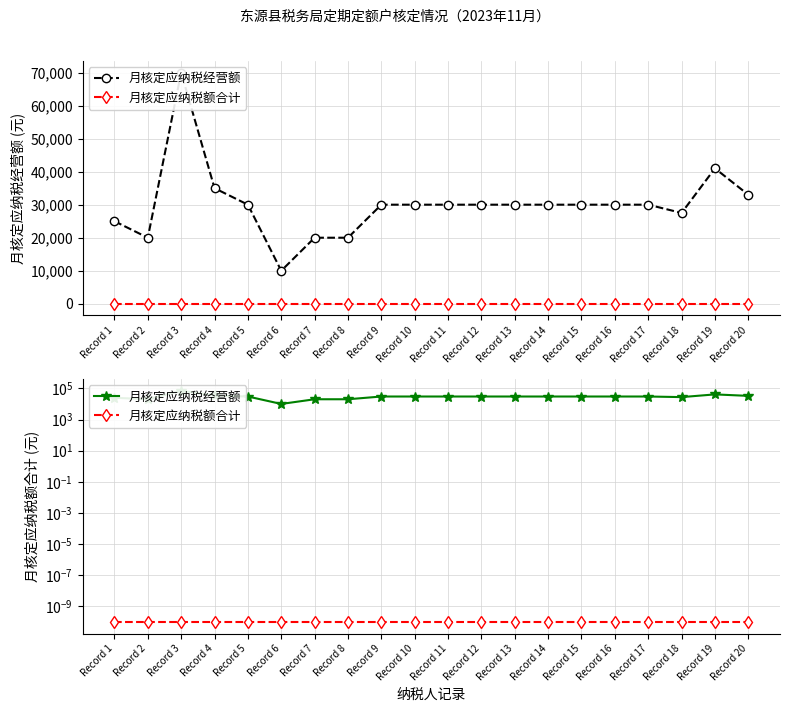

What are all the series names shown in the legend?

月核定应纳税经营额, 月核定应纳税额合计